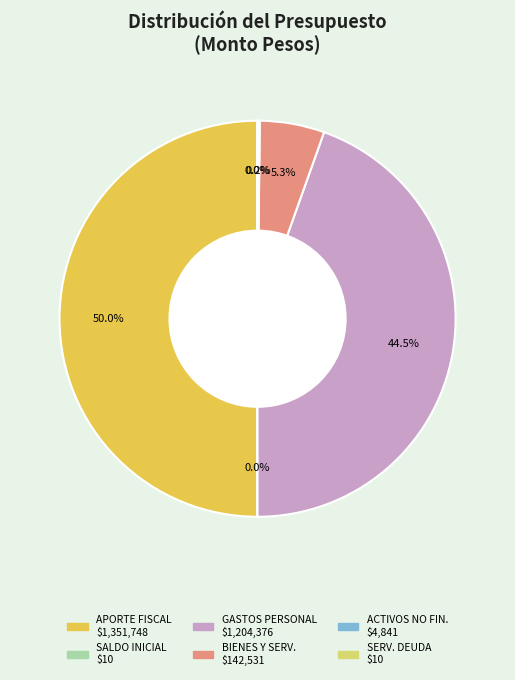

Count the number of slices in the pie.

6